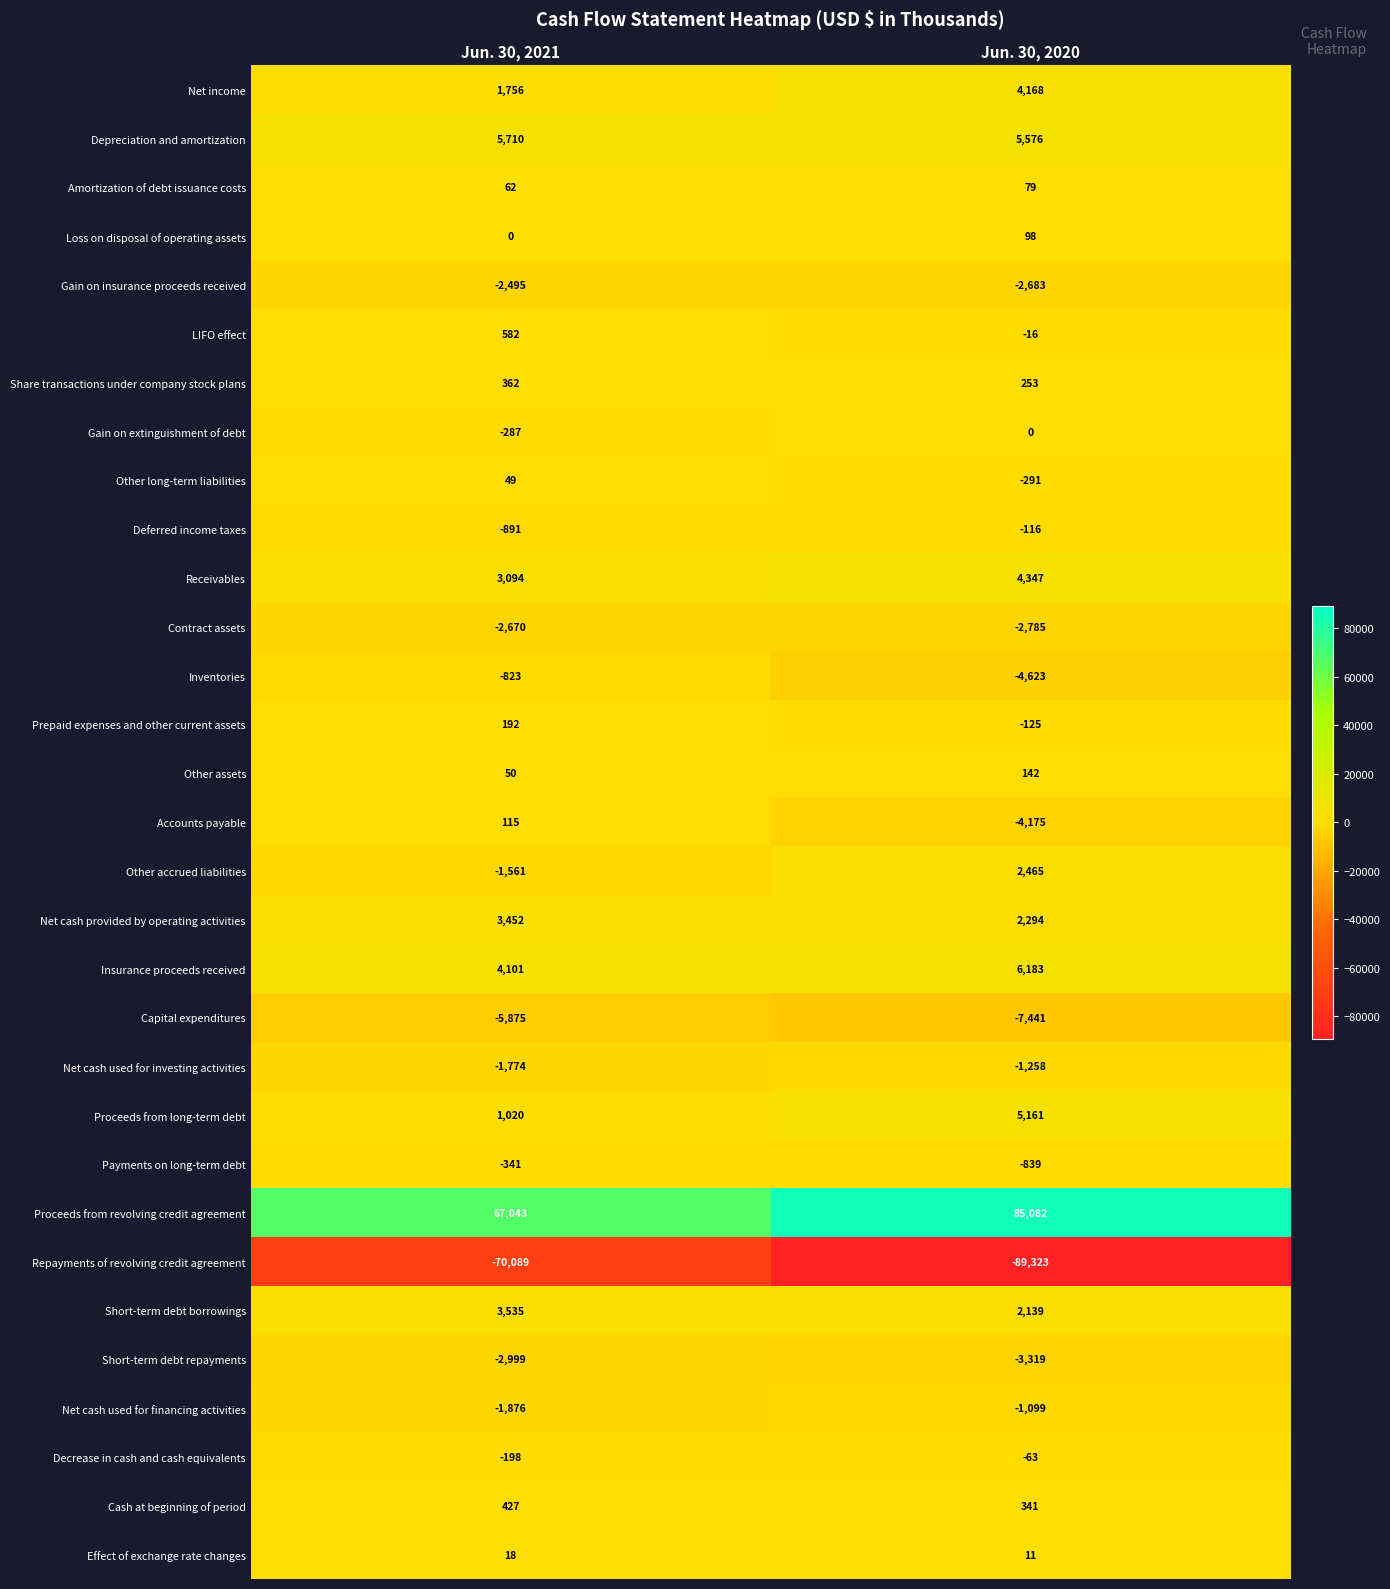

Which series has the largest total across all categories?

Proceeds from revolving credit agreement